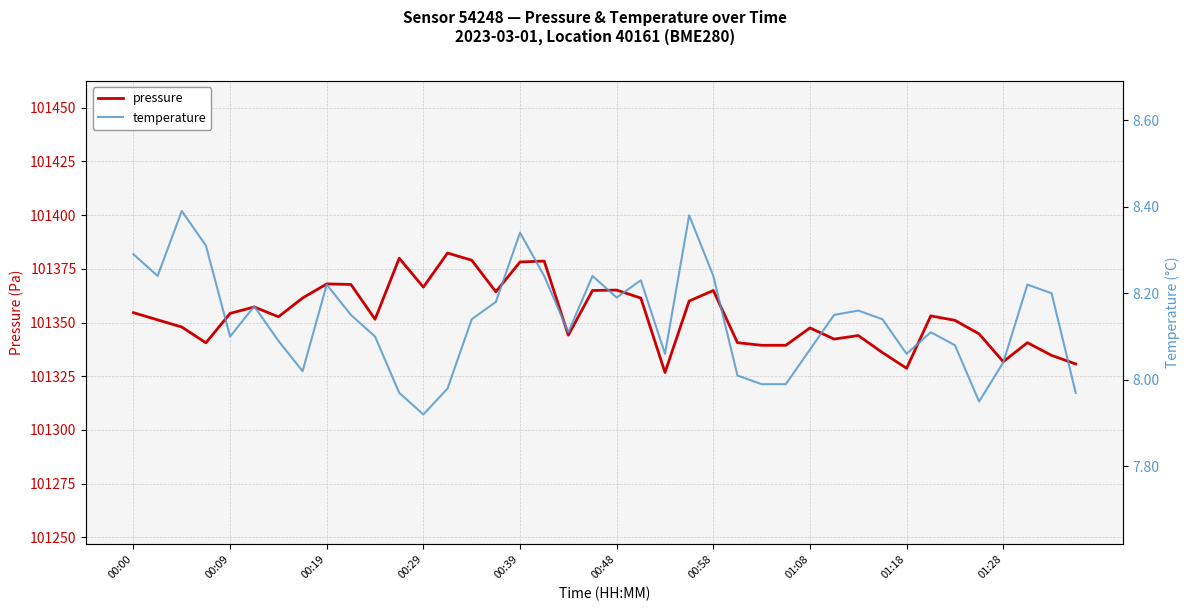

Does the chart display data point markers on the line(s)?

No